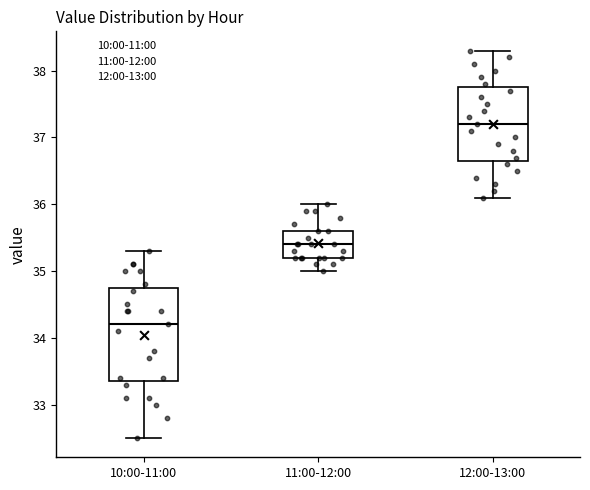

Which box's median line is the lowest?

10:00-11:00